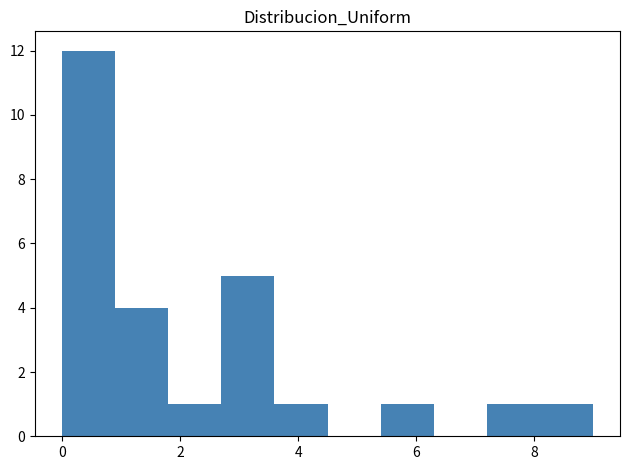

Reading left to right, transcribe this chart: for each bar, give the range it covers on the x-axis and its height. Neither the bar edges nor the heights are printed on the chart, so give them approximately, as read against the axes.

0.0 to 0.9: 12
0.9 to 1.8: 4
1.8 to 2.7: 1
2.7 to 3.6: 5
3.6 to 4.5: 1
4.5 to 5.4: 0
5.4 to 6.3: 1
6.3 to 7.2: 0
7.2 to 8.1: 1
8.1 to 9.0: 1